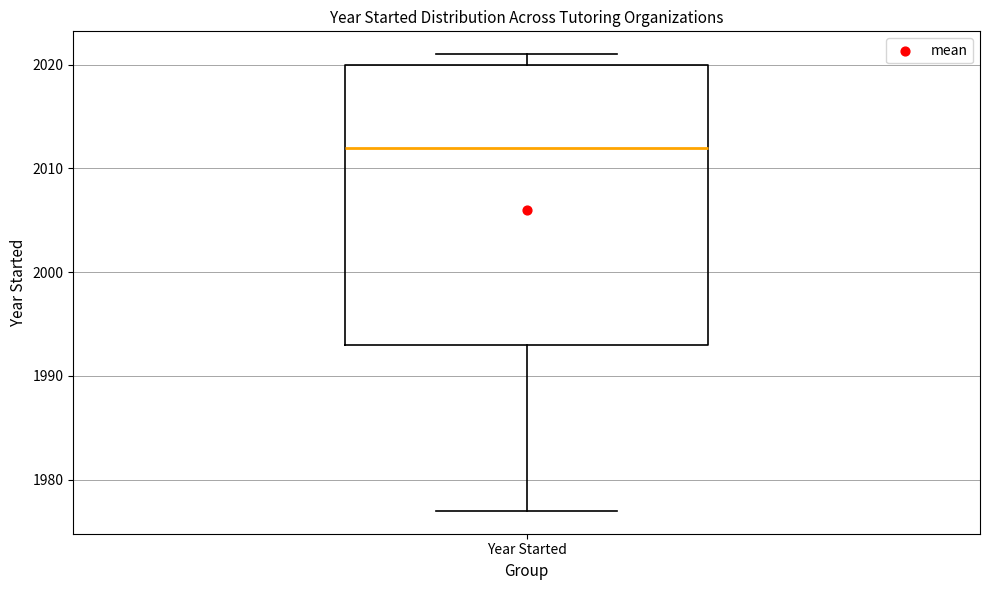

Read this box plot against the y-axis: the position of the median line, the range covered by the box, and the ends of both whiskers. The values are not printed on the chart, so give them approximately, as read against the axis.

median 2012, box 1993 to 2020, whiskers 1977 to 2021